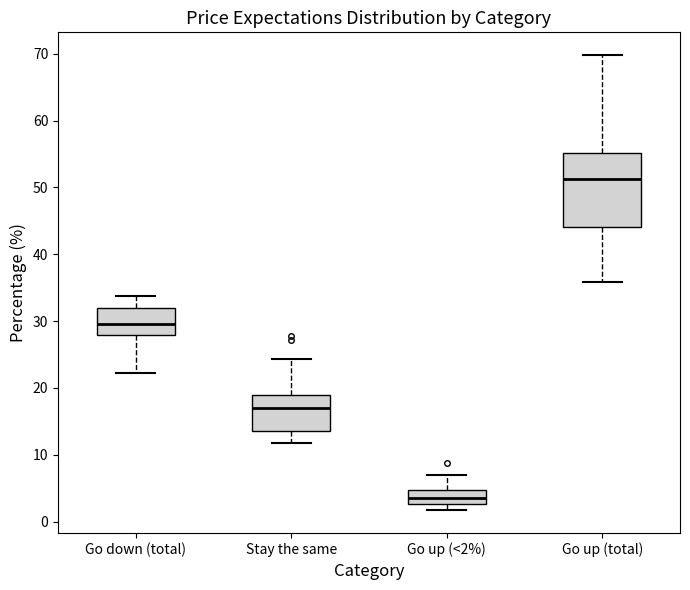

Which box's median line is the highest?

Go up (total)